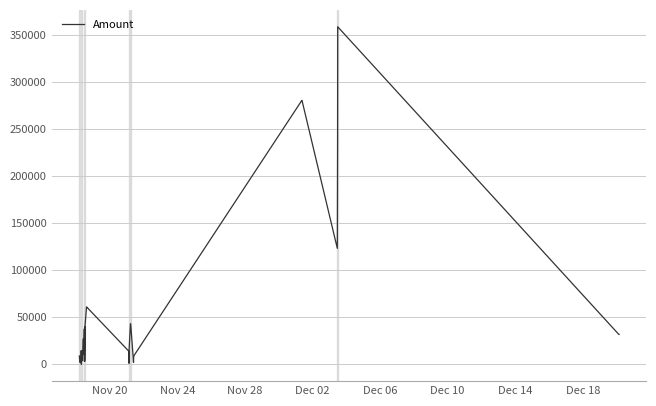

Does the chart display data point markers on the line(s)?

No